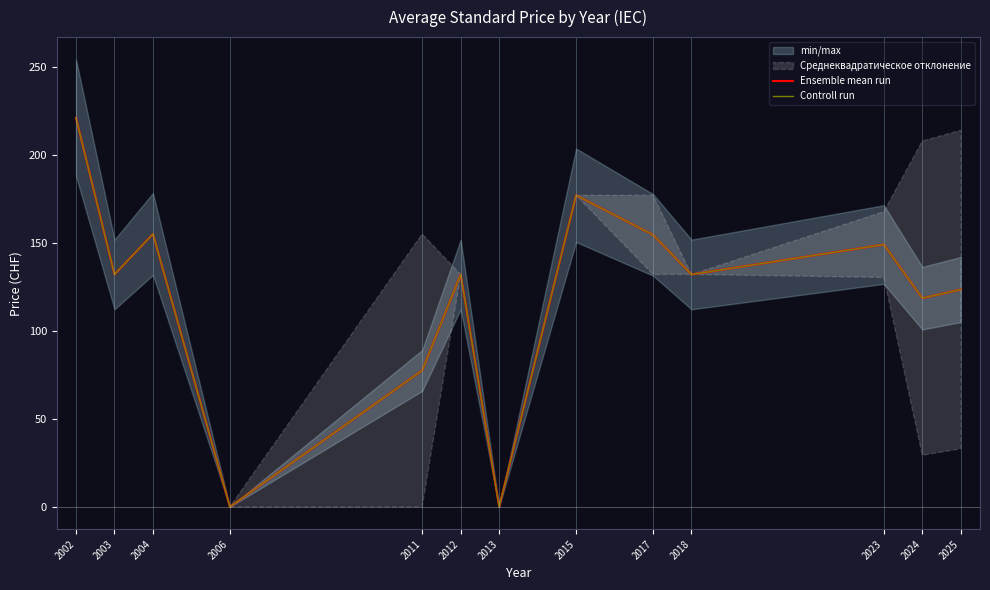

True or false: Ensemble mean run and Controll run cross at least once.

False